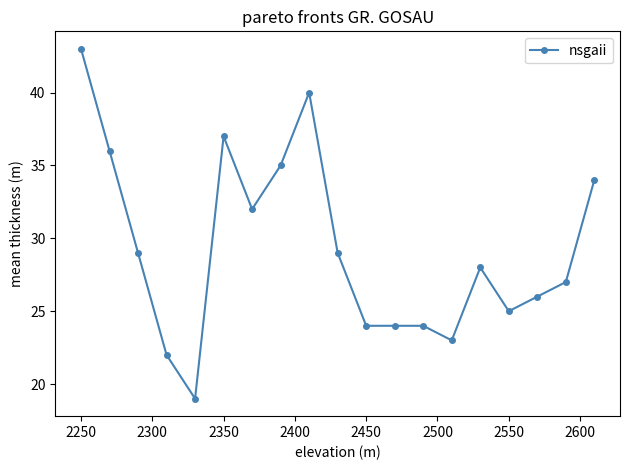

What is the value of the 3rd point from the left?

29